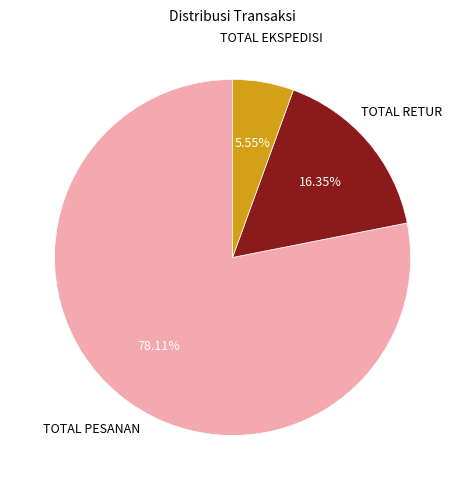

Does any single category account for the majority?

Yes